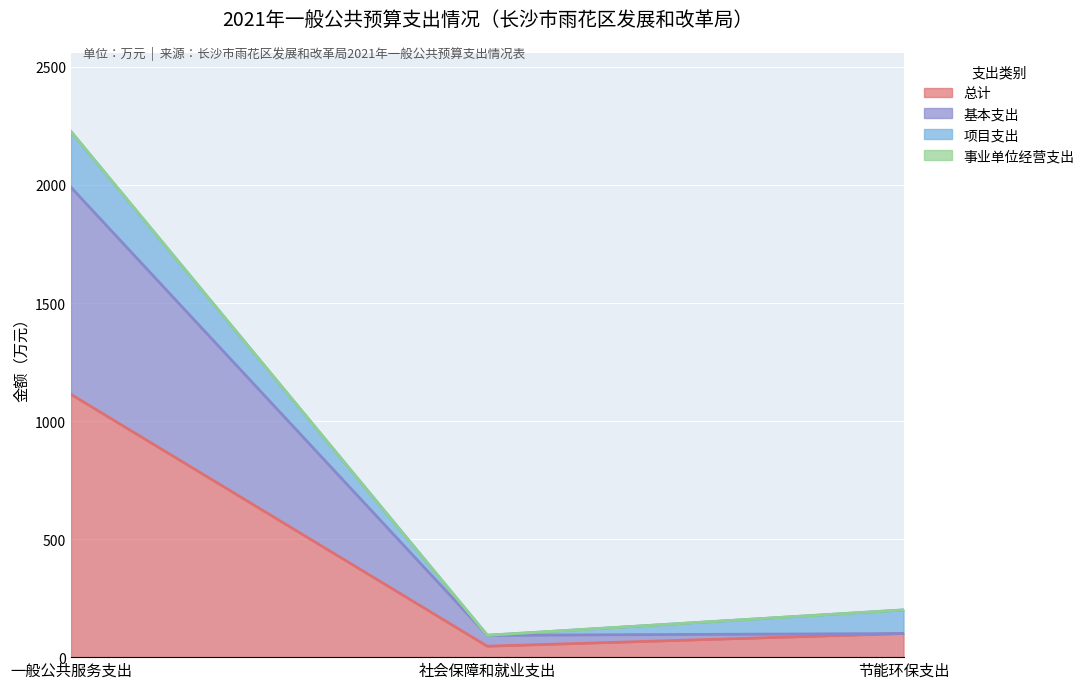

The 基本支出 series shows 34.3 at 社会保障和就业支出. True or false?

False